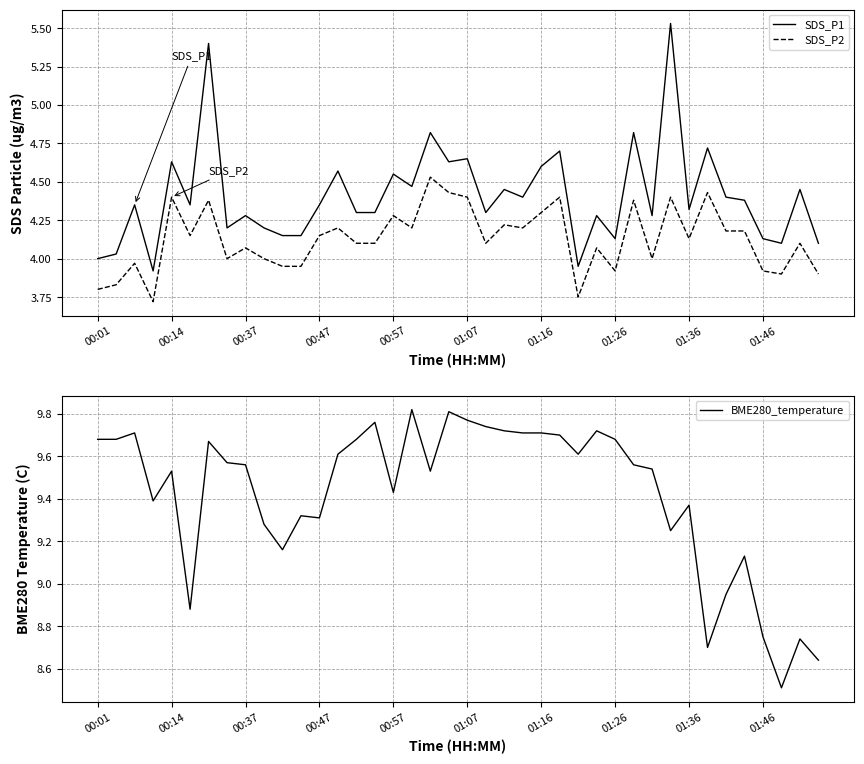

True or false: SDS_P2 and SDS_P1 intersect in this chart.

False